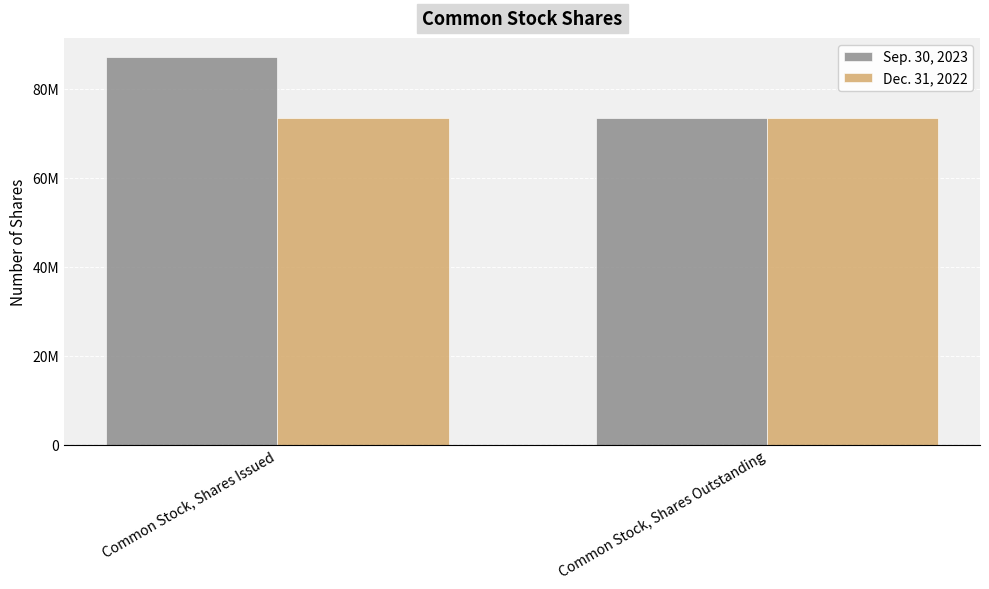

What are all the series names shown in the legend?

Sep. 30, 2023, Dec. 31, 2022